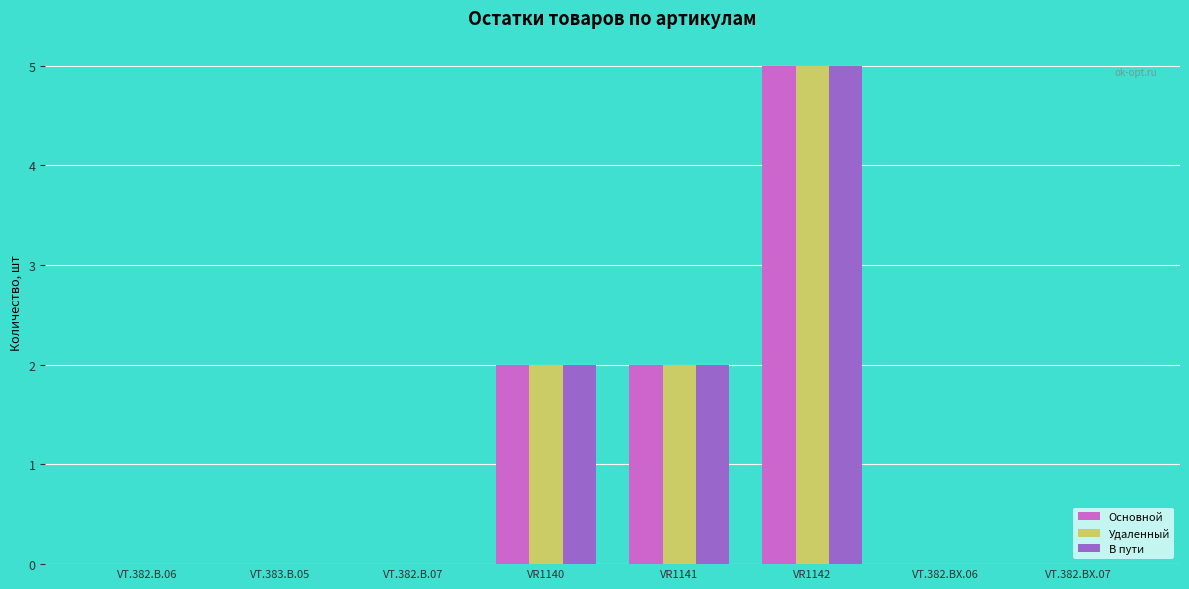

What is the sum of the Удаленный values at VR1142 and VT.382.BX.06?

5